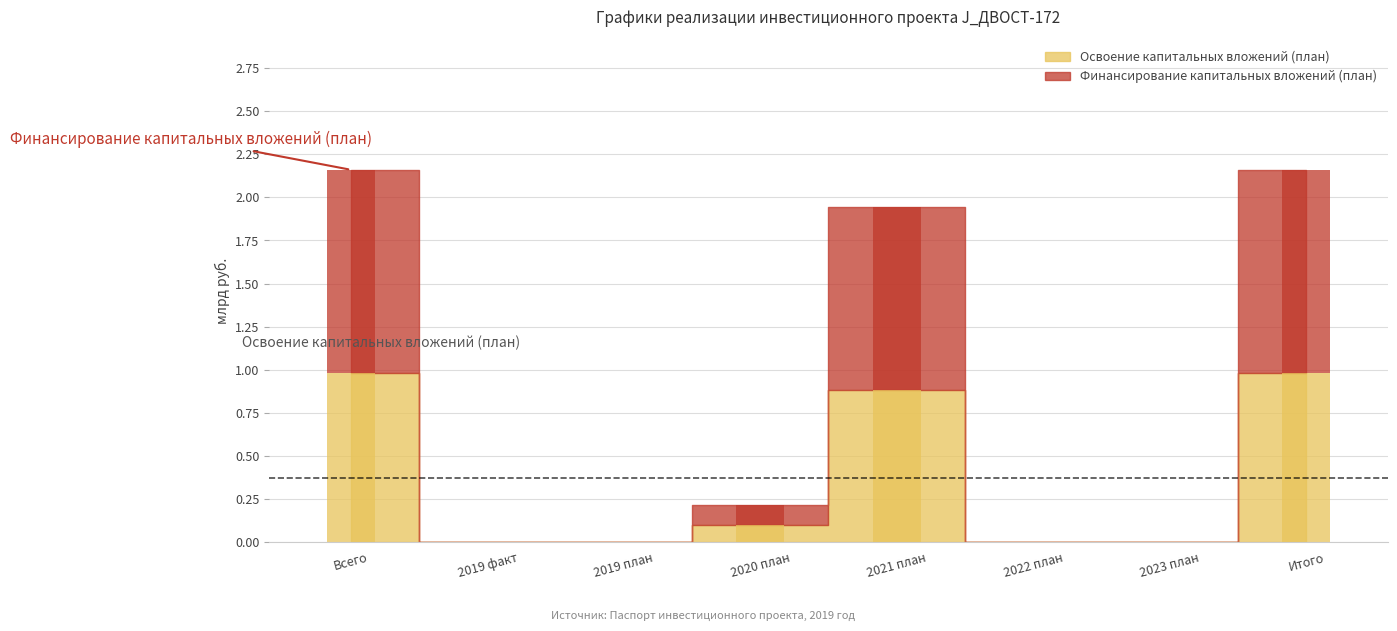

The Финансирование капитальных вложений (план) series shows 0.3 at 2021 план. True or false?

False